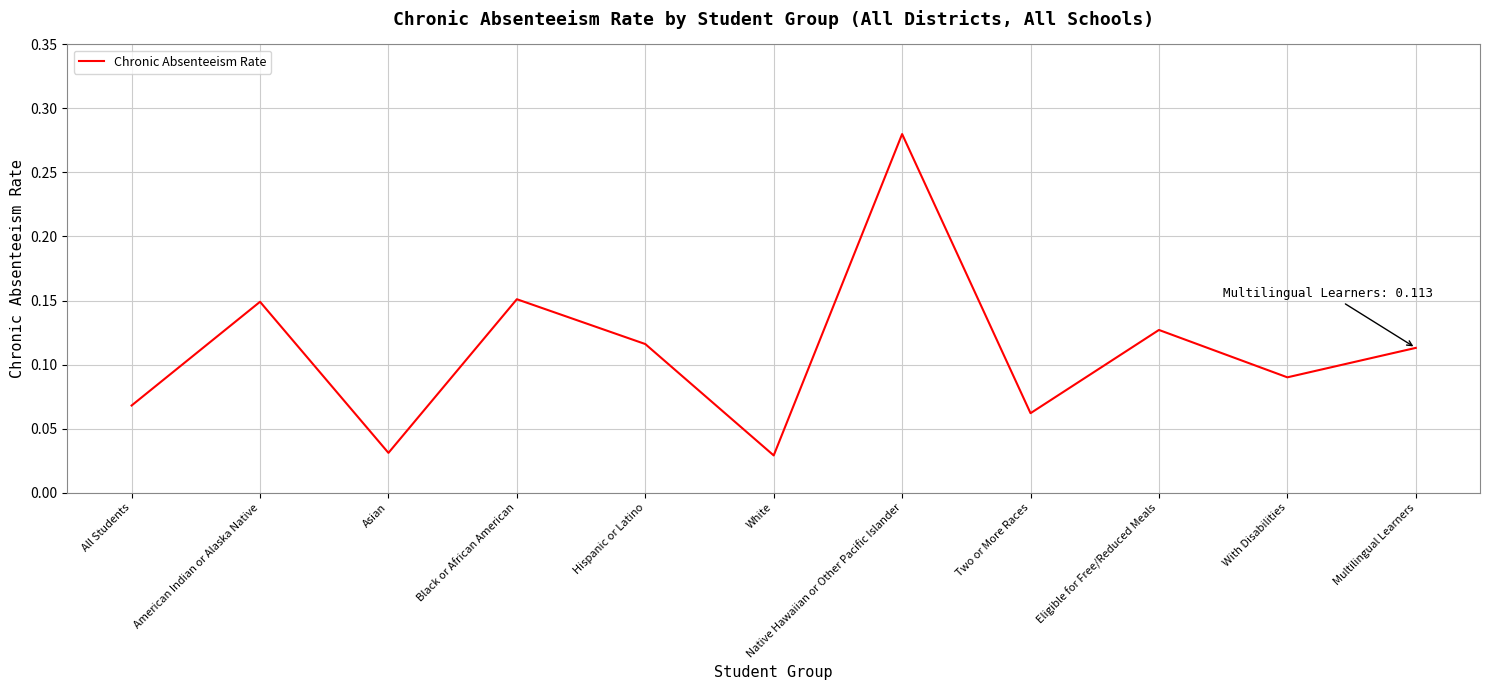

Count the number of data series in this chart.

1